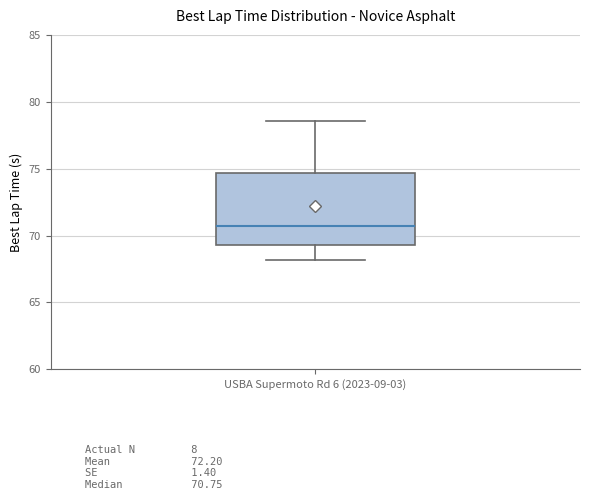

Read this box plot against the y-axis: the position of the median line, the range covered by the box, and the ends of both whiskers. The values are not printed on the chart, so give them approximately, as read against the axis.

median 71.0, box 69.5 to 74.5, whiskers 68.0 to 78.5